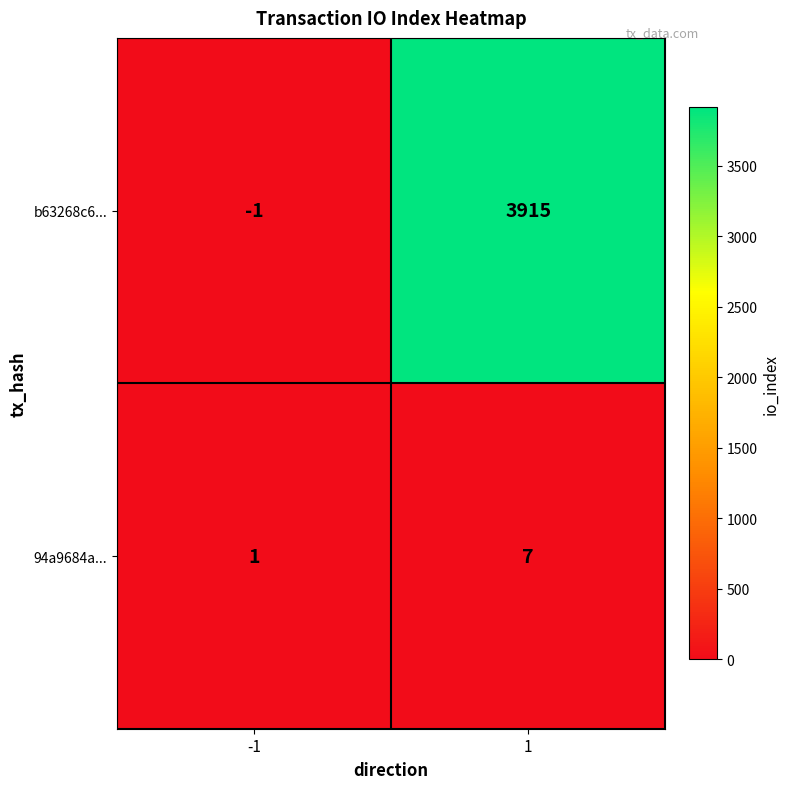

At -1, list the series in order from largest to smallest.

94a9684a..., b63268c6...